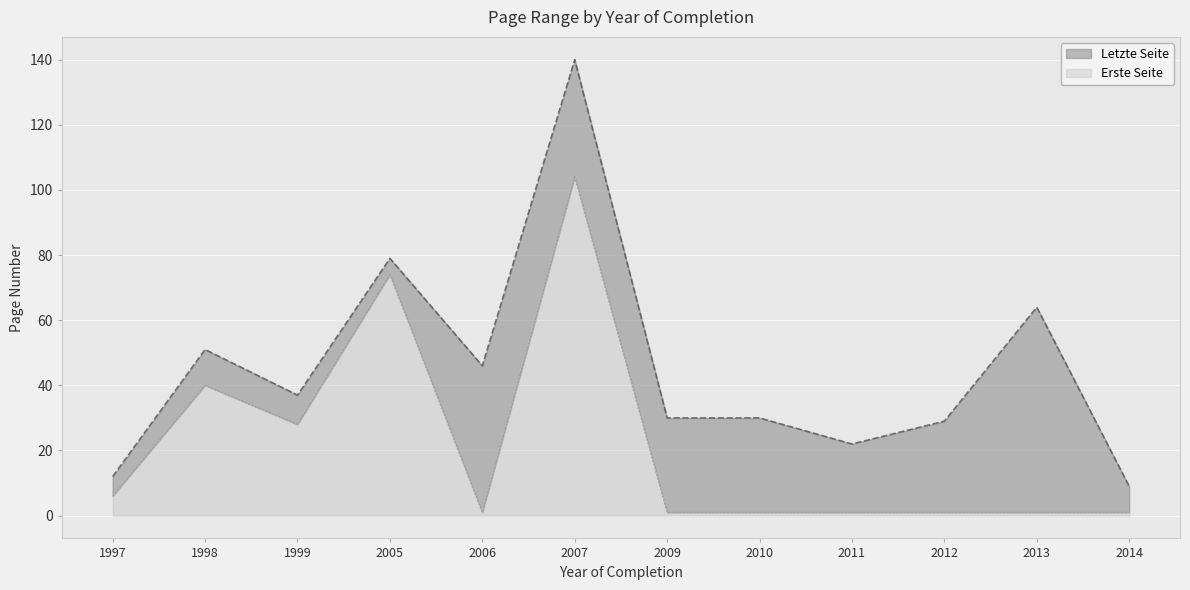

What is the total value across all series at 2006?

46